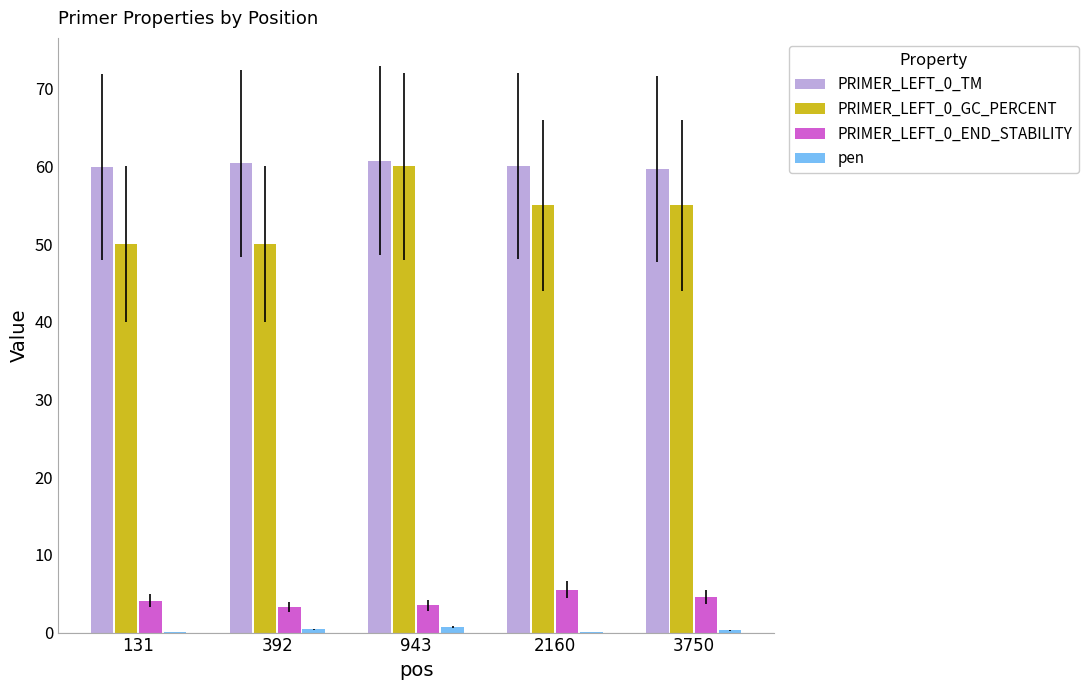

The value of PRIMER_LEFT_0_TM at 131 is 59.9. True or false?

True